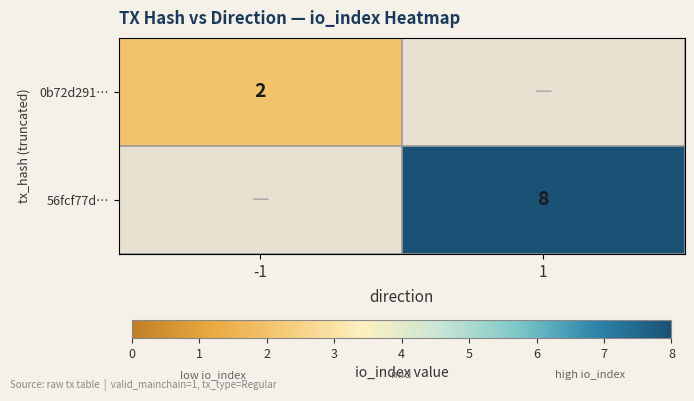

The 56fcf77d… series shows 8 at 1. True or false?

True